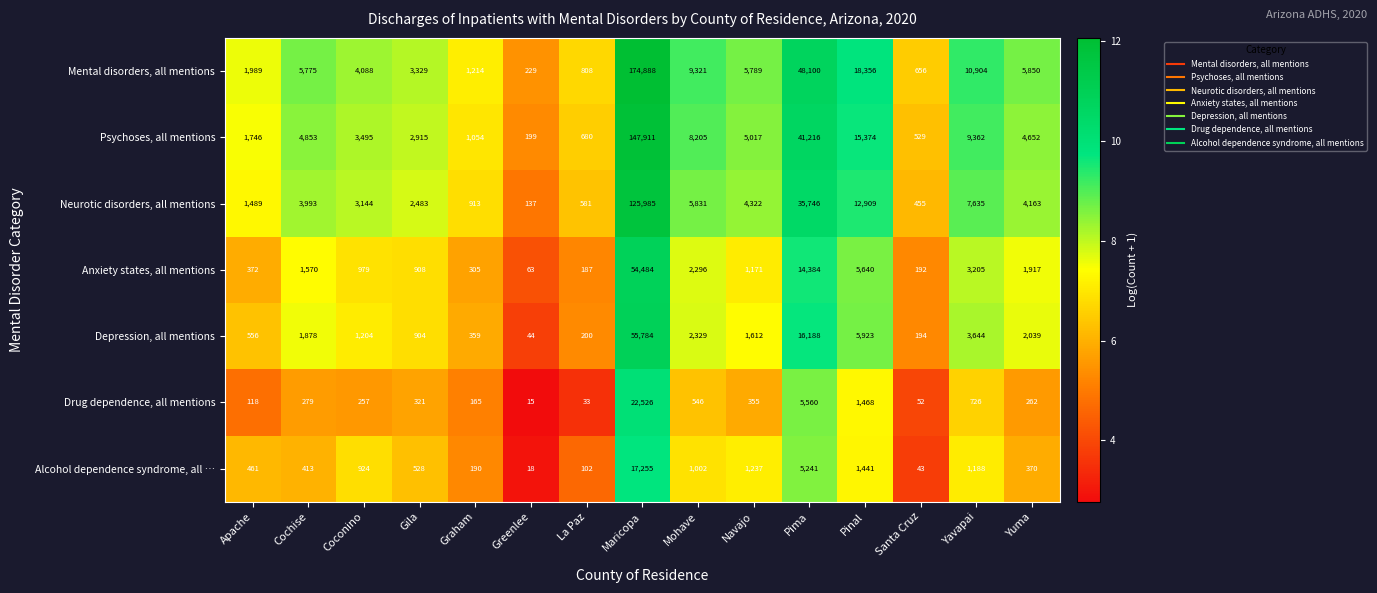

What is the total value across all series at Navajo?

19503